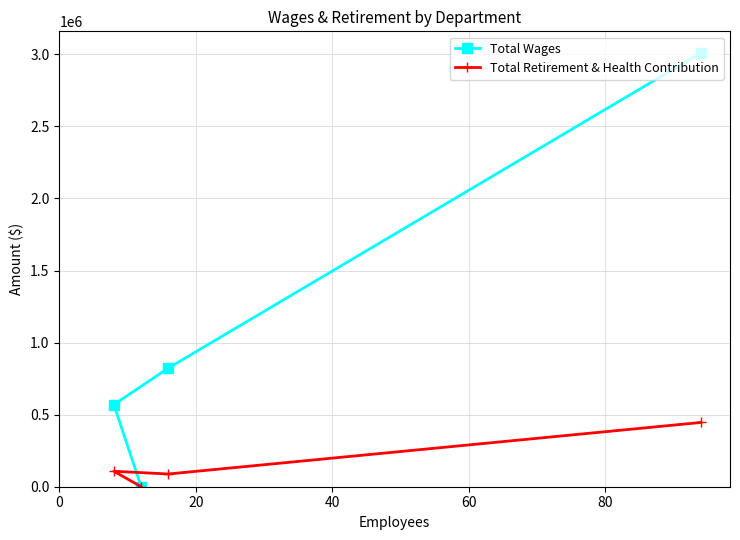

True or false: Total Wages and Total Retirement & Health Contribution cross at least once.

False